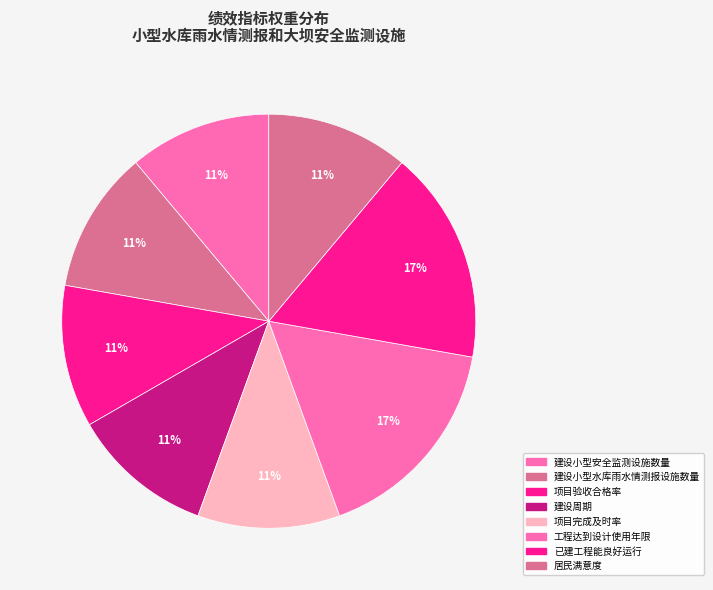

To the nearest percent, what percentage of the pie is 建设周期?

11%